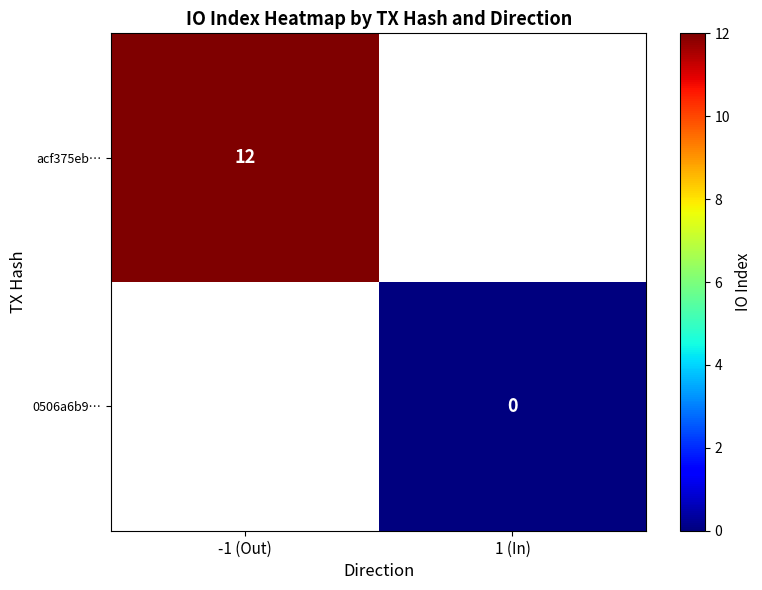

Is the value of acf375eb… at -1 (Out) greater than the value of 0506a6b9… at 1 (In)?

Yes